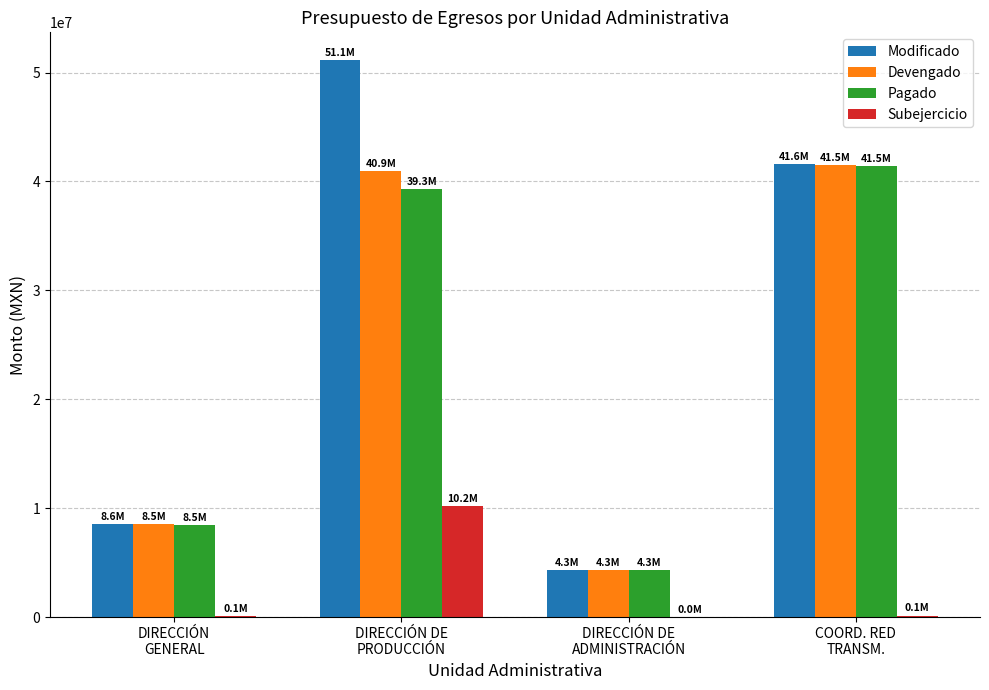

Which series has the largest total across all categories?

Modificado